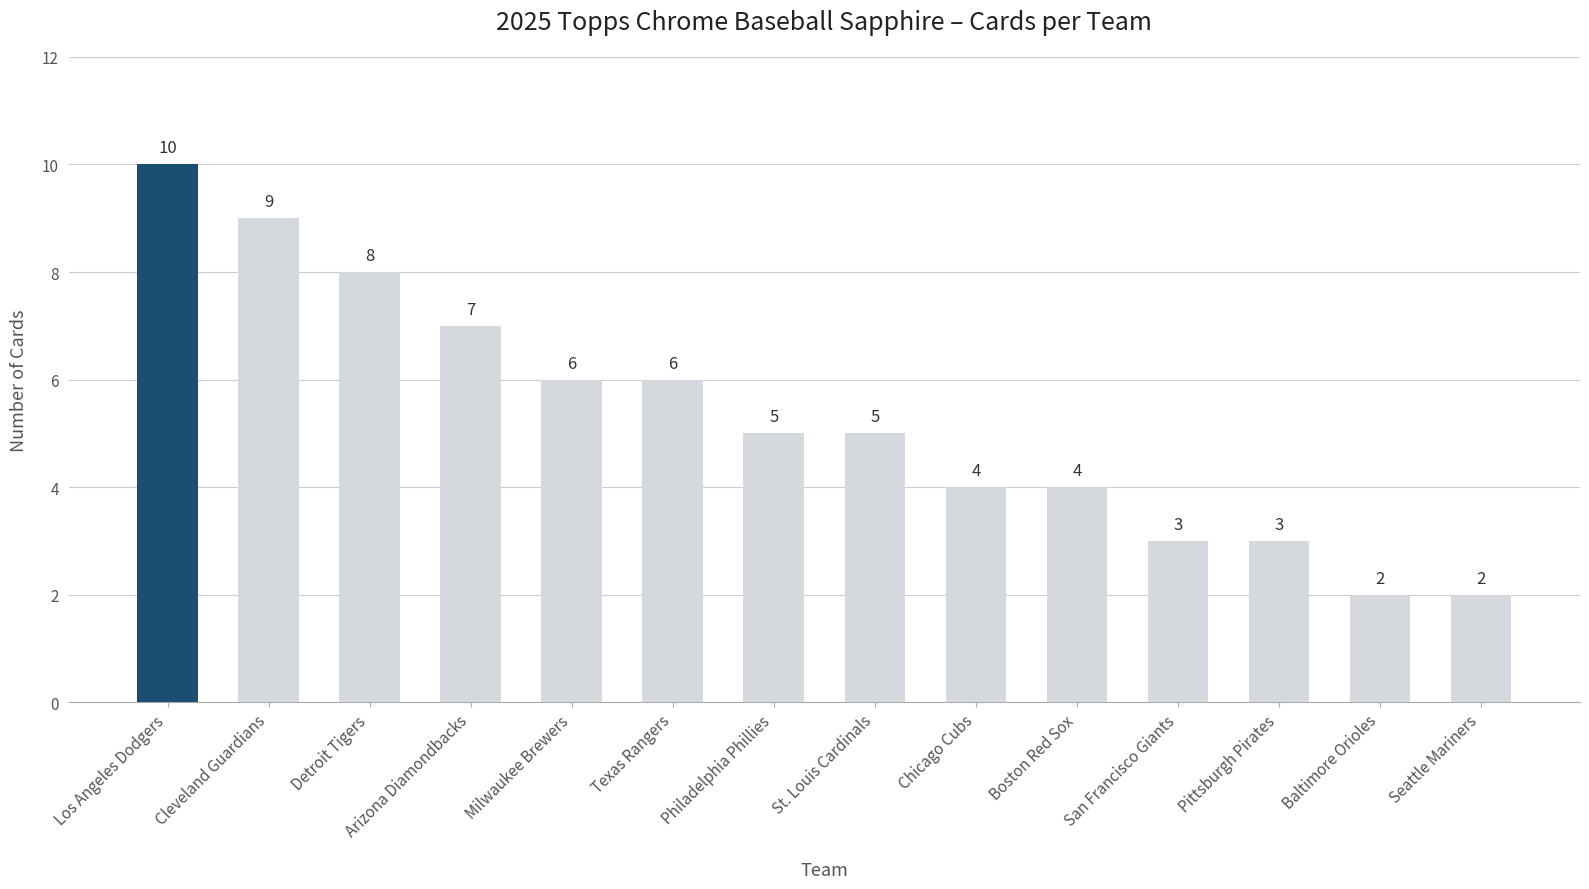

Between Pittsburgh Pirates and Arizona Diamondbacks, which is larger?

Arizona Diamondbacks